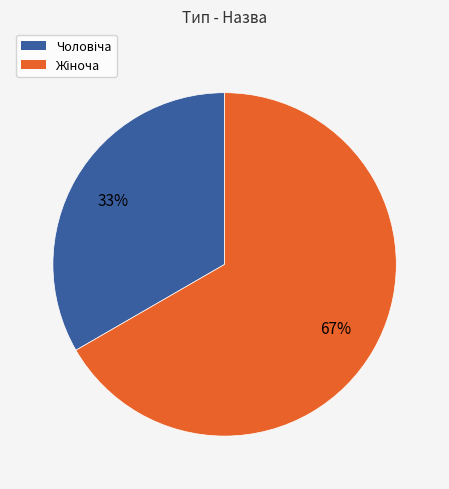

To the nearest percent, what is the average slice percentage?

50%